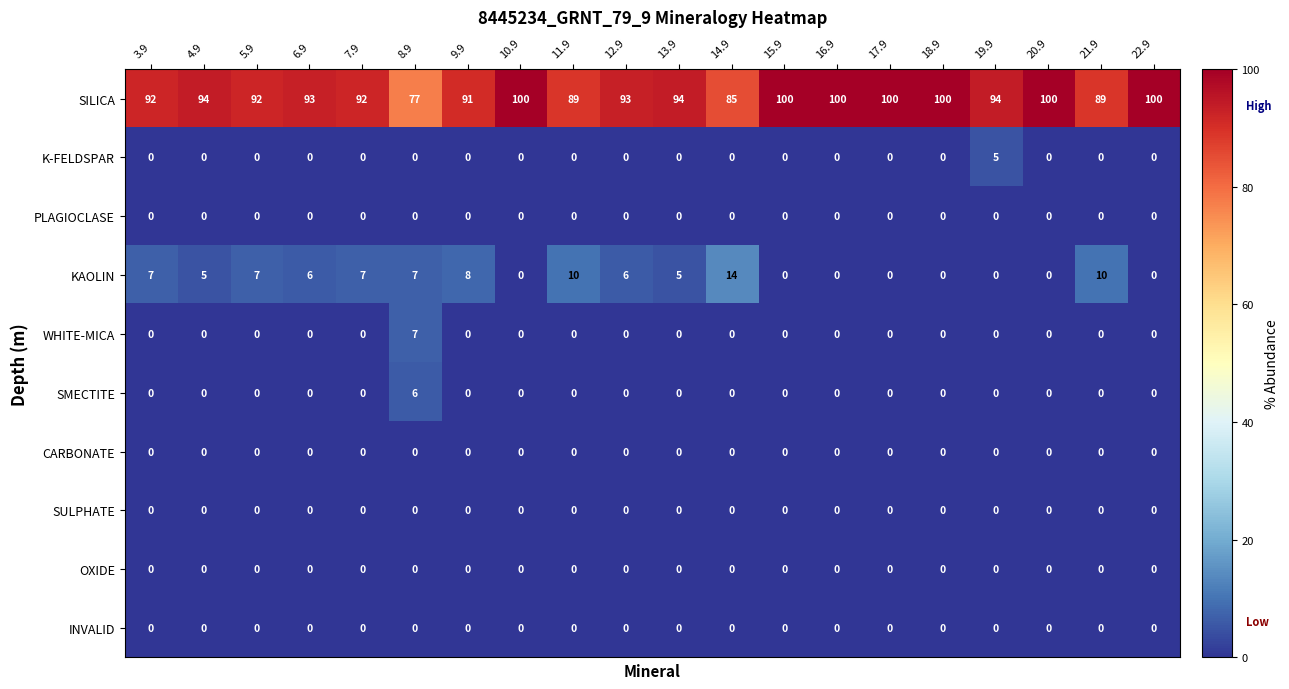

How many series are shown in this chart?

10